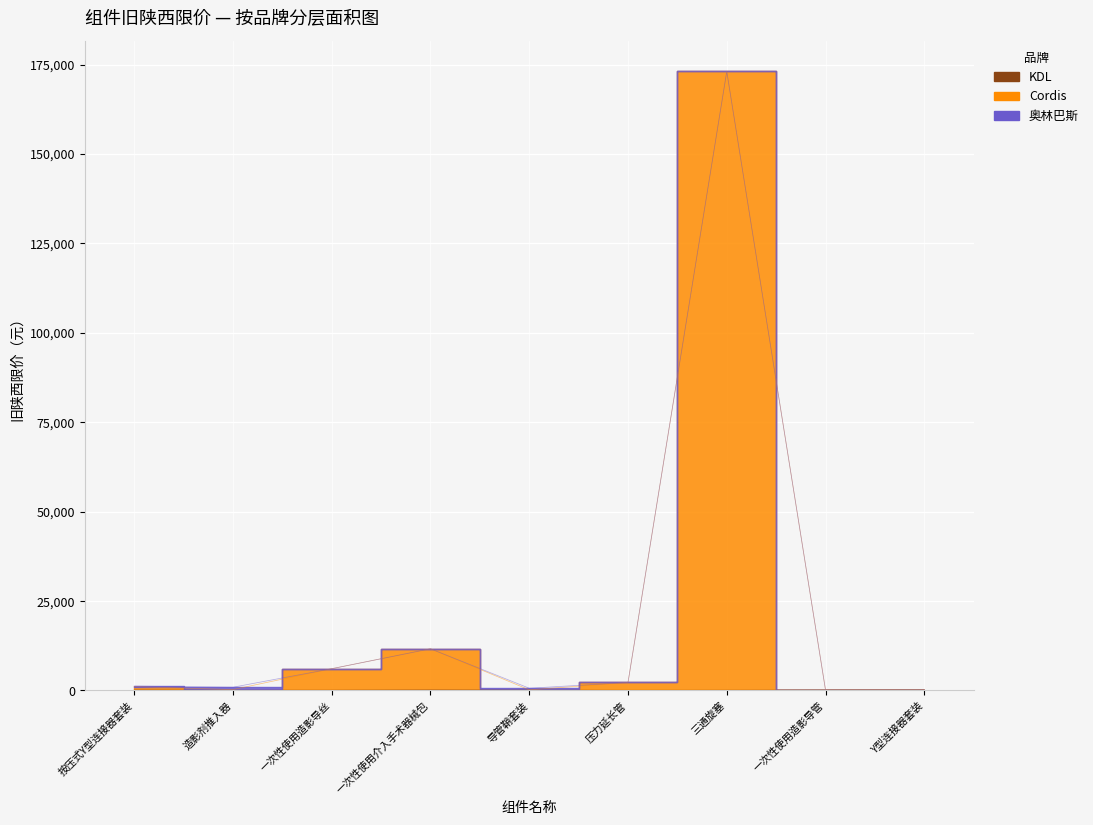

Is the value of Cordis at 三通旋塞 greater than the value of KDL at Y型连接器套装?

Yes